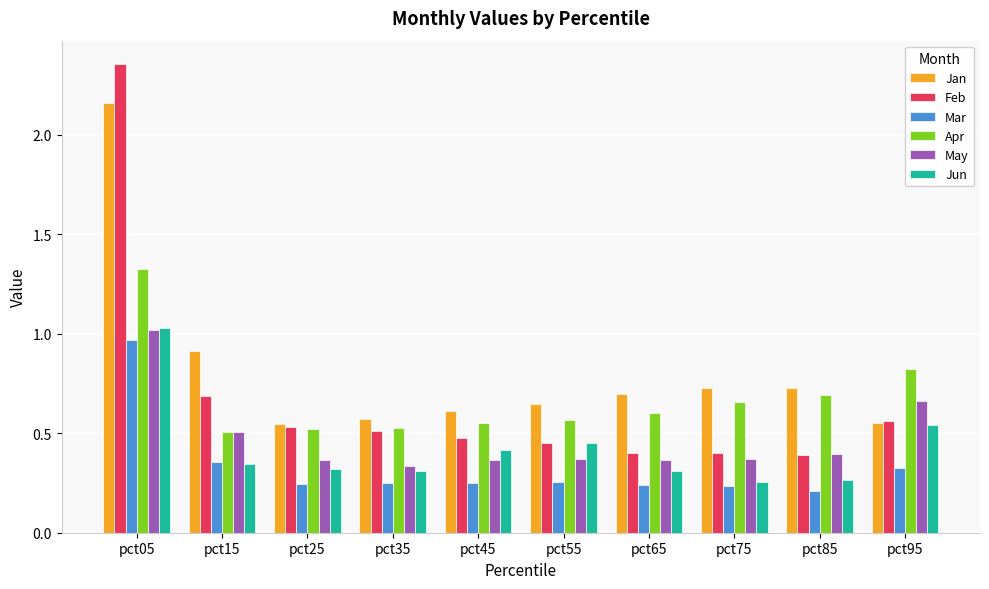

Which series changed the most between pct45 and pct75?

Jun